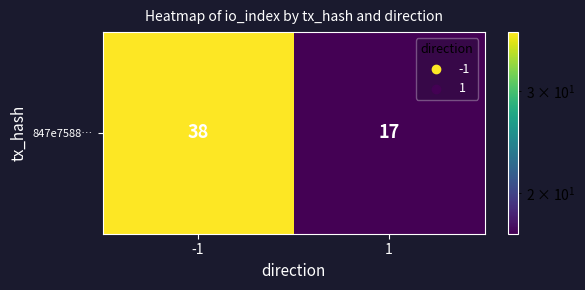

What is the difference between the maximum and minimum values?

21